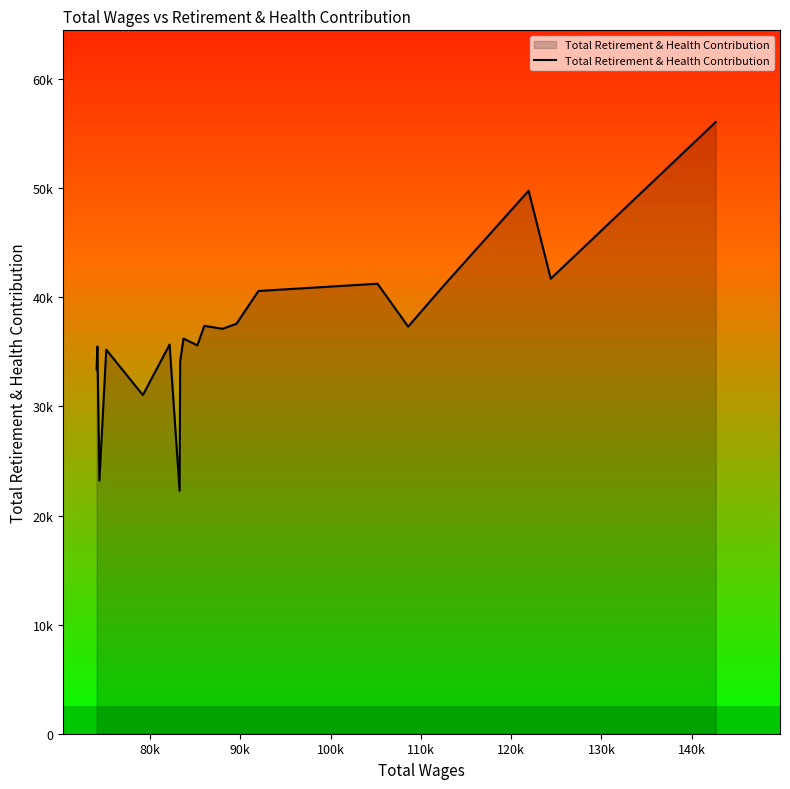

What is the value of the 5th point from the left?

31041